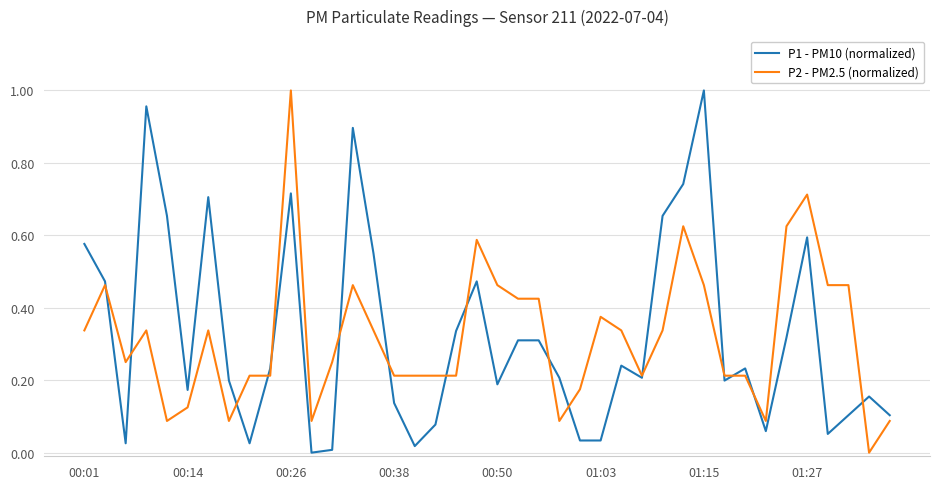

True or false: P2 - PM2.5 (normalized) has more than 0 interior local peaks.

True